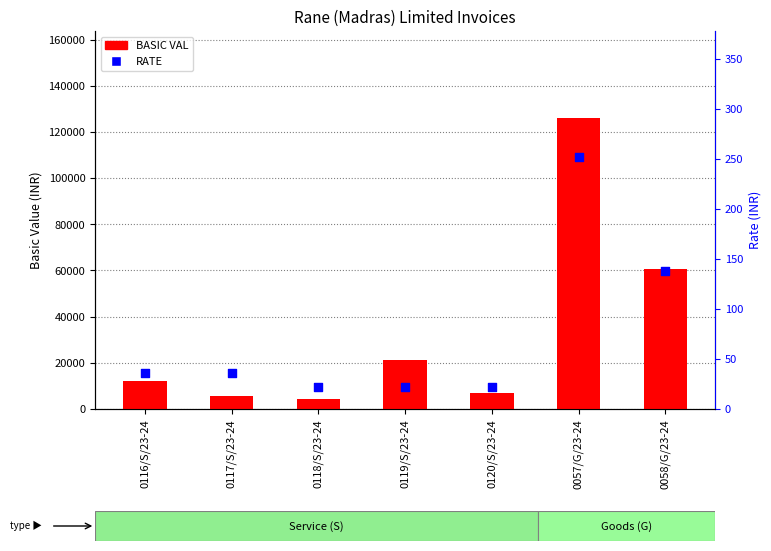

Which series has the widest spread of Y values?

BASIC VAL